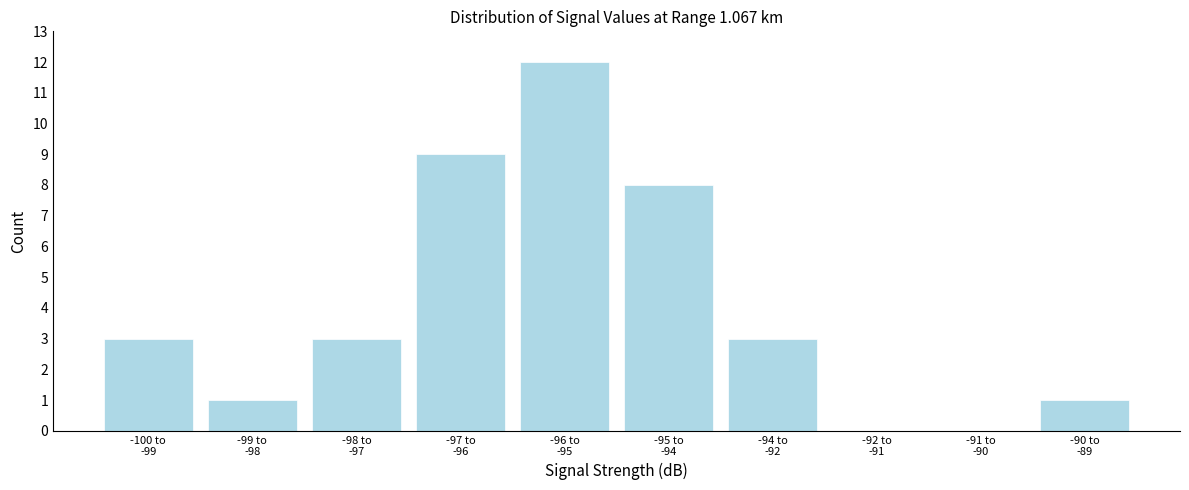

What is the maximum value shown in the chart?

12